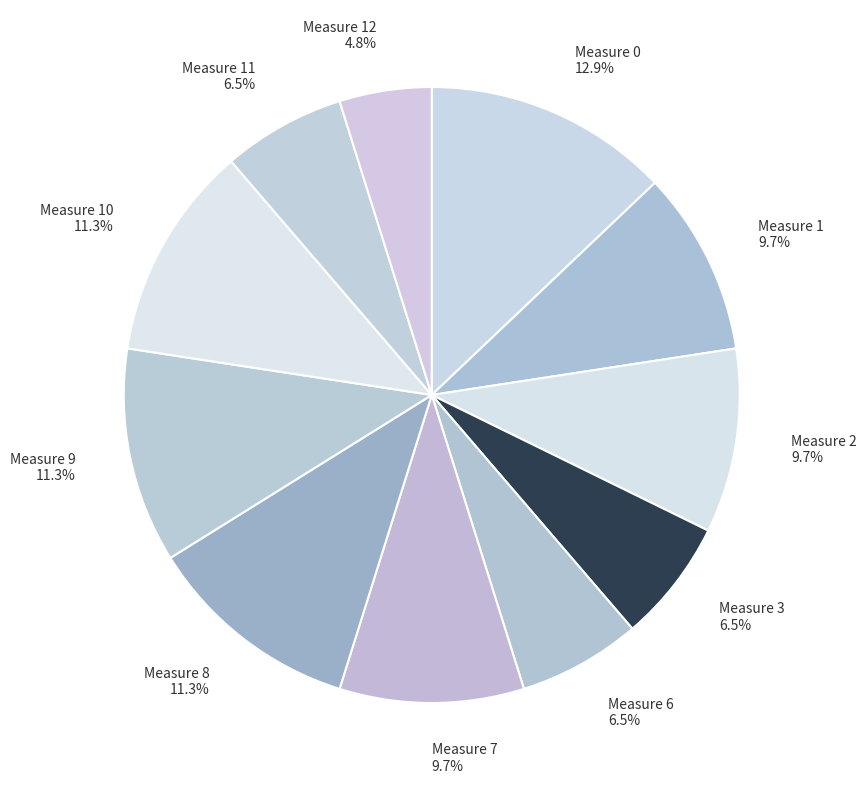

How many slices are in this pie chart?

11